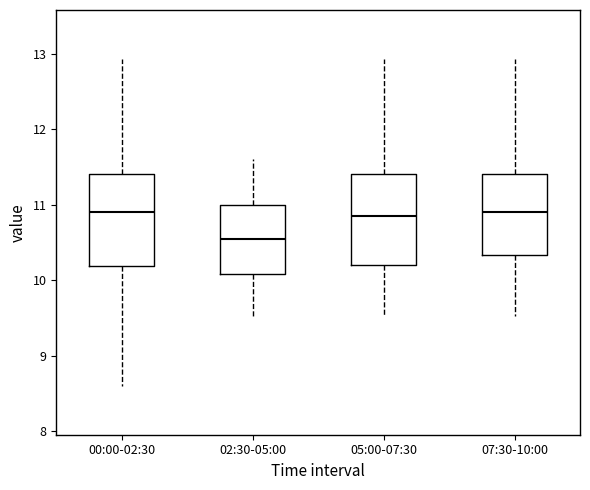

Where is the upper edge of the box for 05:00-07:30 on the y-axis? The values are not printed on the chart, so give them approximately, as read against the axis.

11.4